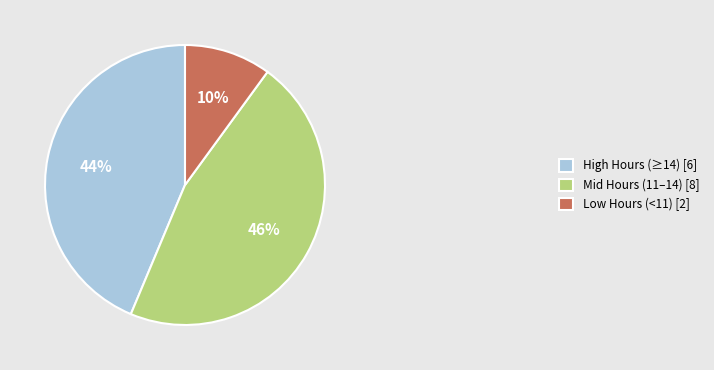

Does any single category account for the majority?

No